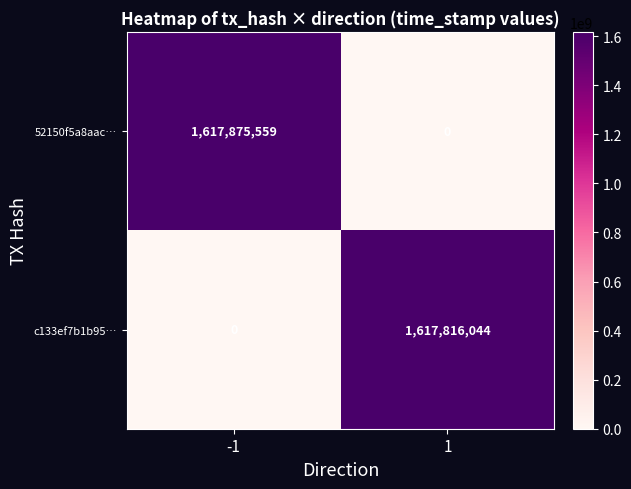

Reading left to right, transcribe all the data shown in this chart.

52150f5a8aac…: -1=1617875559	1=0
c133ef7b1b95…: -1=0	1=1617816044